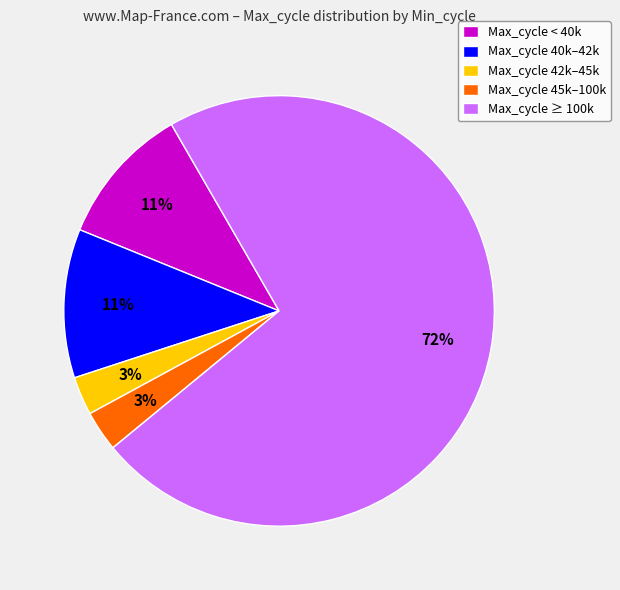

Which slice represents more than half of the pie?

Max_cycle ≥ 100k